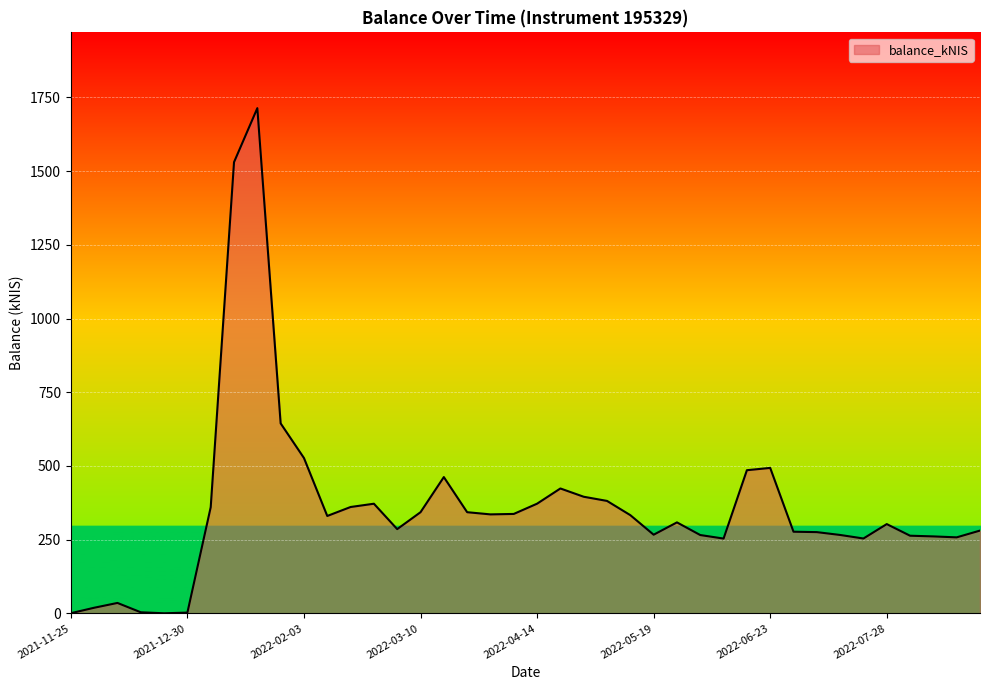

What is the maximum value shown in the chart?

1713.7